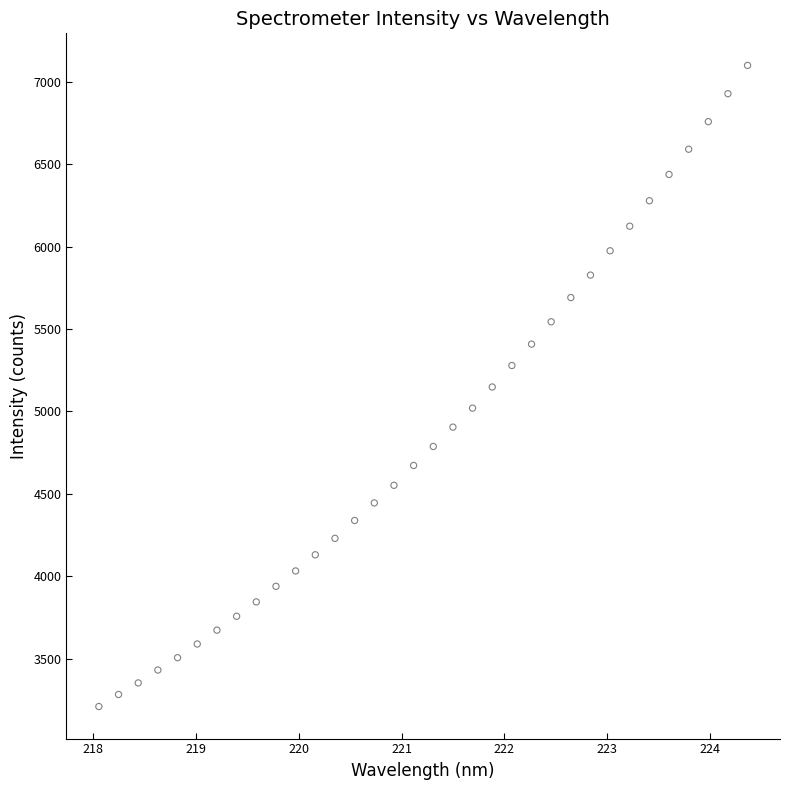

What is the range of X values (max minus min)?

6.3